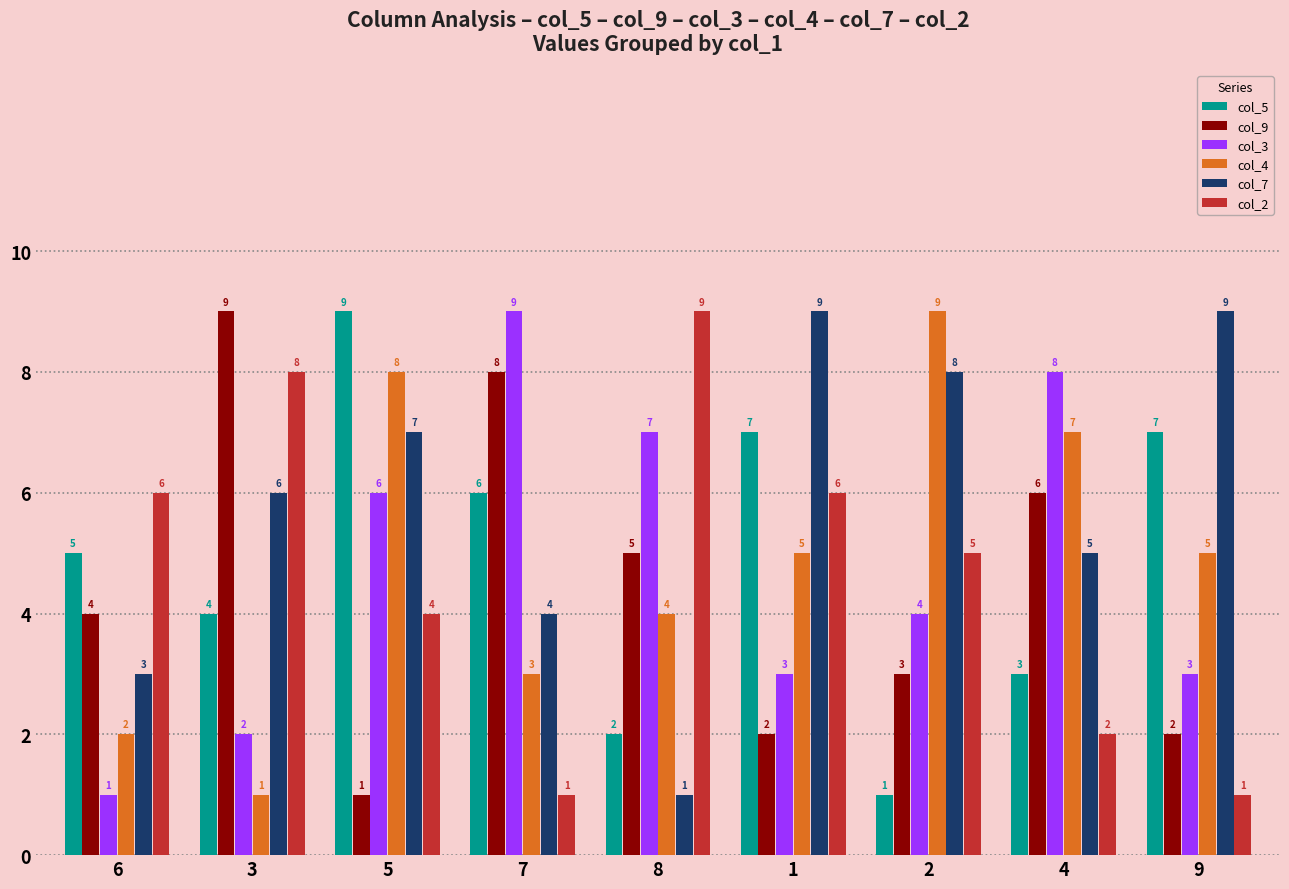

The value of col_9 at 8 is 5. True or false?

True